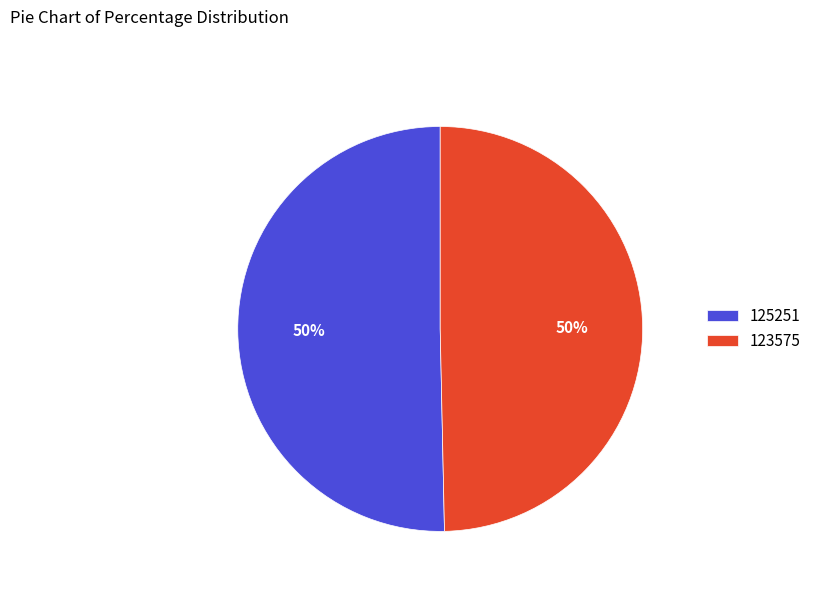

What is the ratio of the value at 123575 to the value at 125251?

1.0